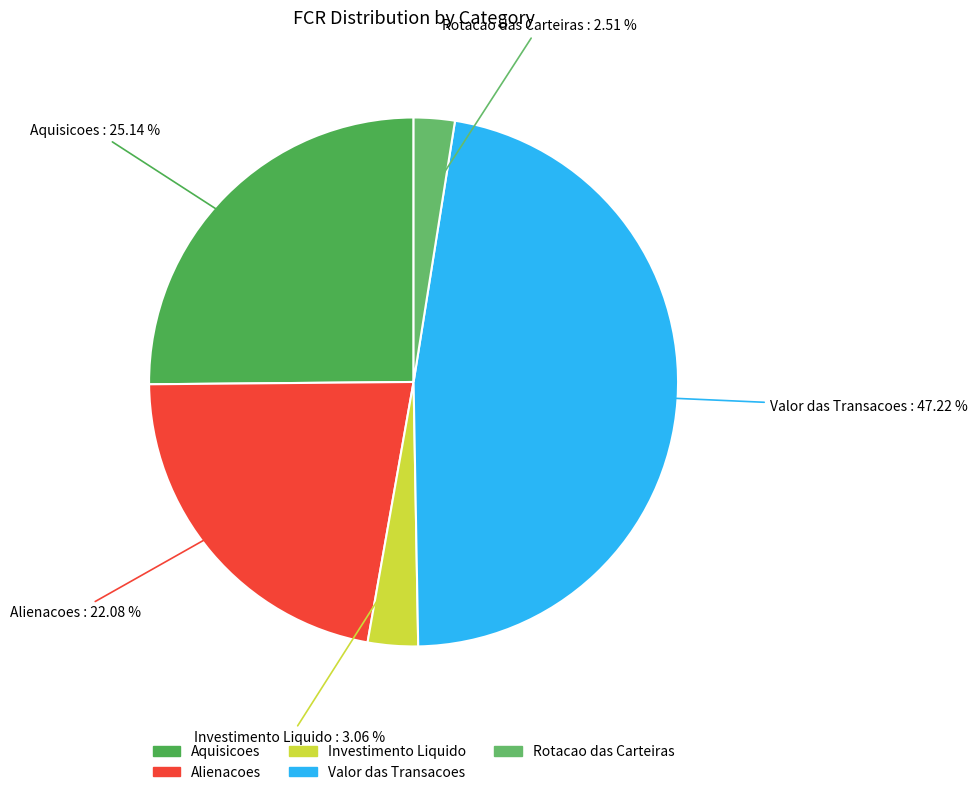

Which slice is the smallest?

Rotacao das Carteiras